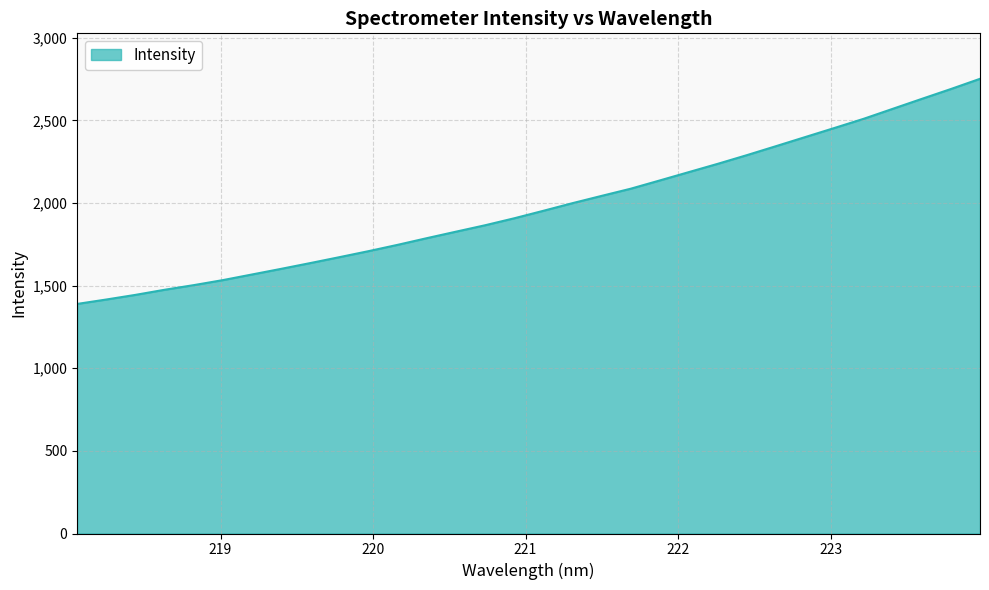

What is the minimum value shown in the chart?

1389.4